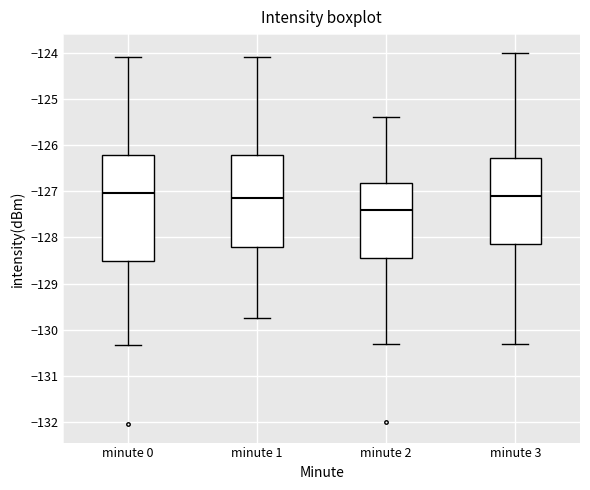

Reading left to right, read every box against the y-axis: the position of its median line, the range the box covers, and the ends of its whiskers. The values are not printed on the chart, so give them approximately, as read against the axis.

minute 0: median -127.0, box -128.5 to -126.2, whiskers -130.3 to -124.1
minute 1: median -127.1, box -128.2 to -126.2, whiskers -129.7 to -124.1
minute 2: median -127.4, box -128.4 to -126.8, whiskers -130.3 to -125.4
minute 3: median -127.1, box -128.1 to -126.3, whiskers -130.3 to -124.0